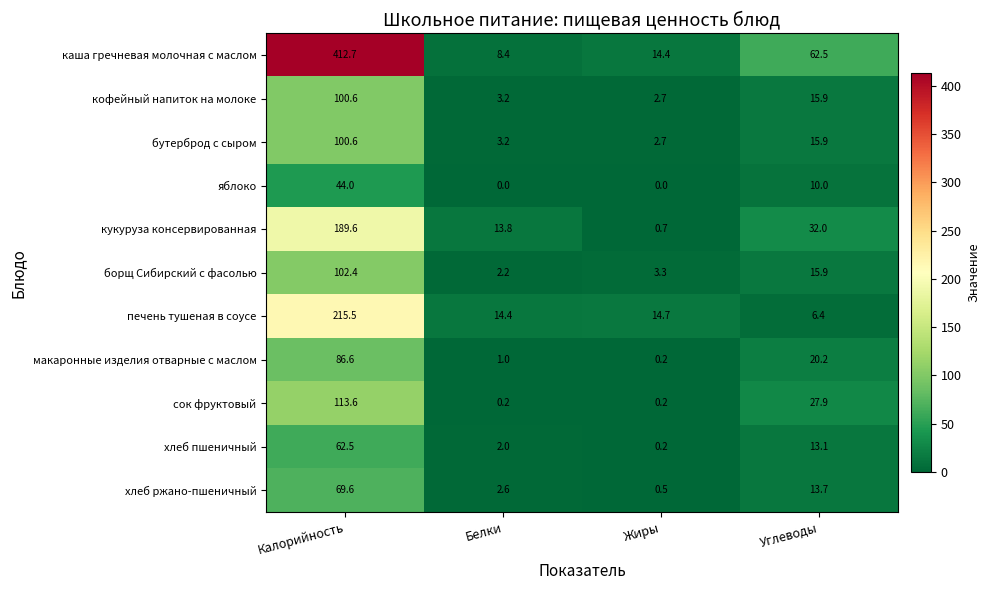

Is it true that яблоко equals 0.0 at Жиры?

True